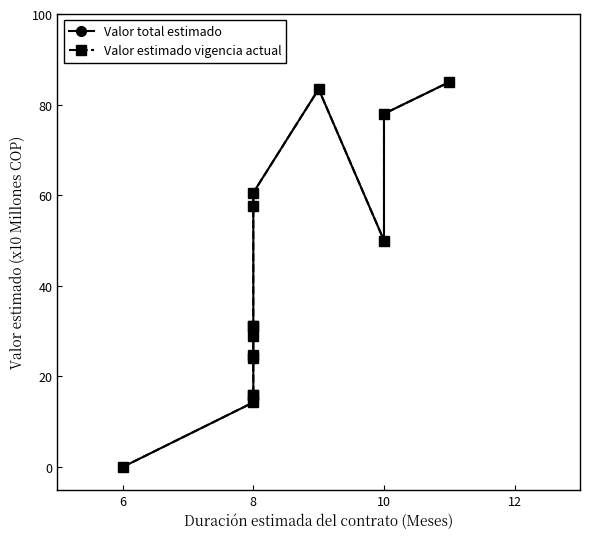

What is the difference between the maximum and minimum values in the Valor total estimado series?

85.0